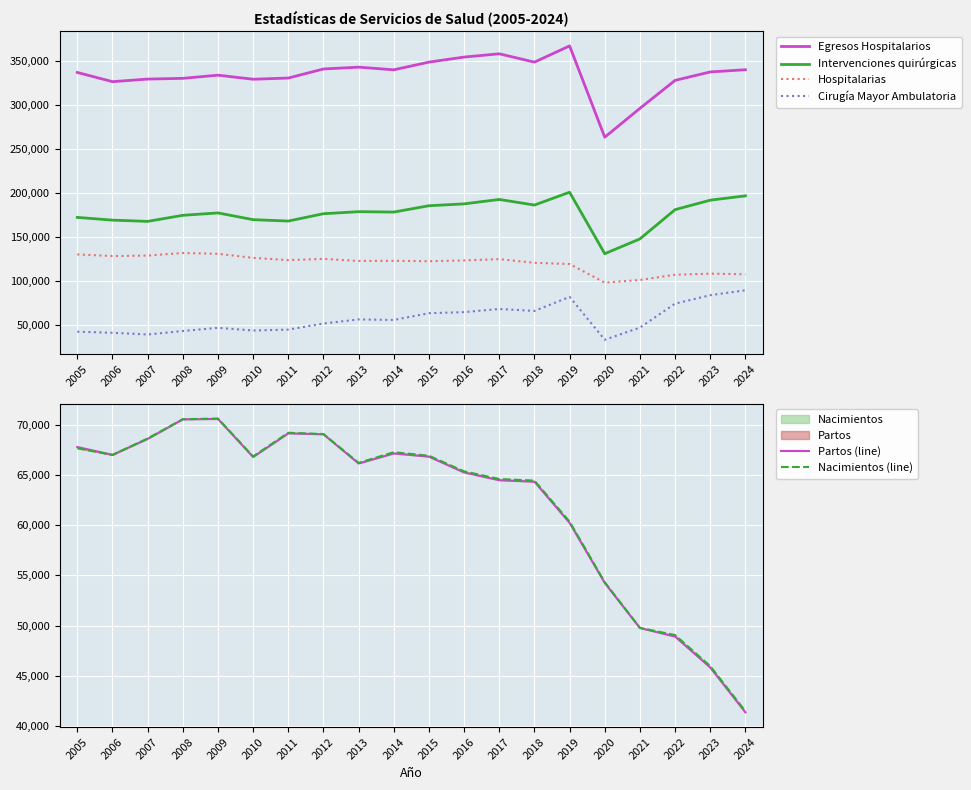

True or false: Hospitalarias has more than 0 interior local peaks.

True